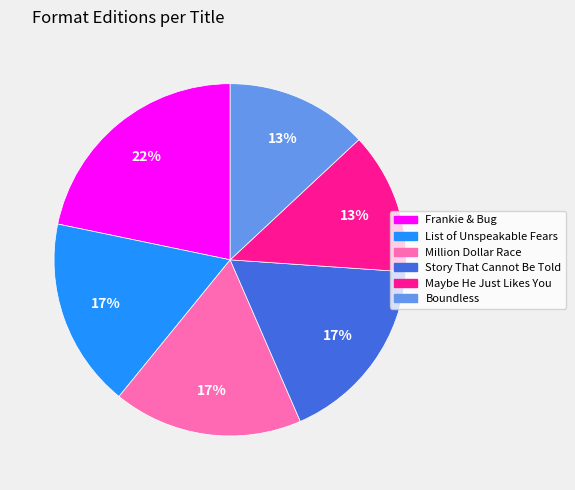

Is it true that Boundless is 24% of the pie?

False